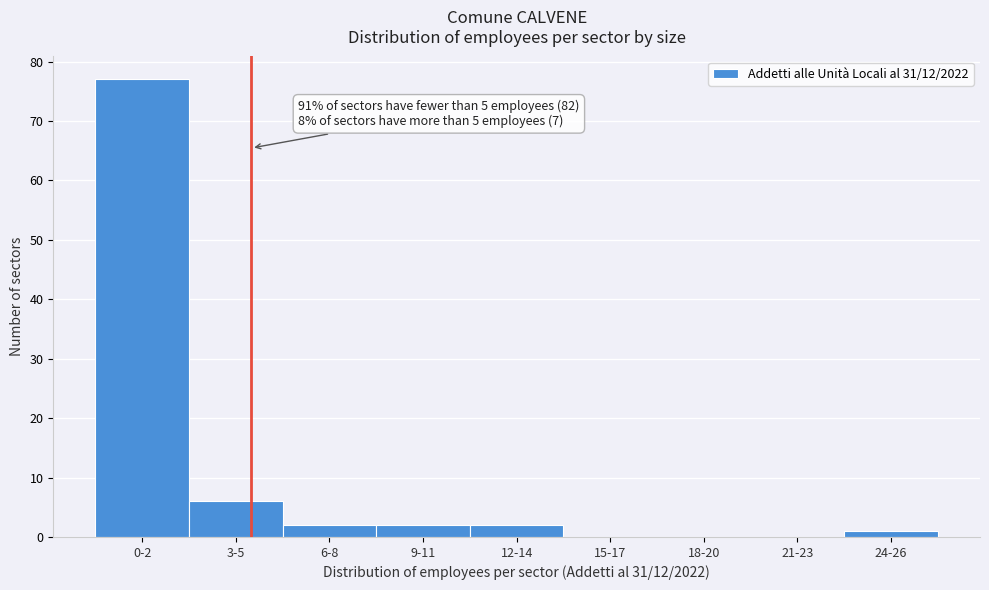

Reading right to left, extract all data points from this chart.

24-26=1	21-23=0	18-20=0	15-17=0	12-14=2	9-11=2	6-8=2	3-5=6	0-2=77